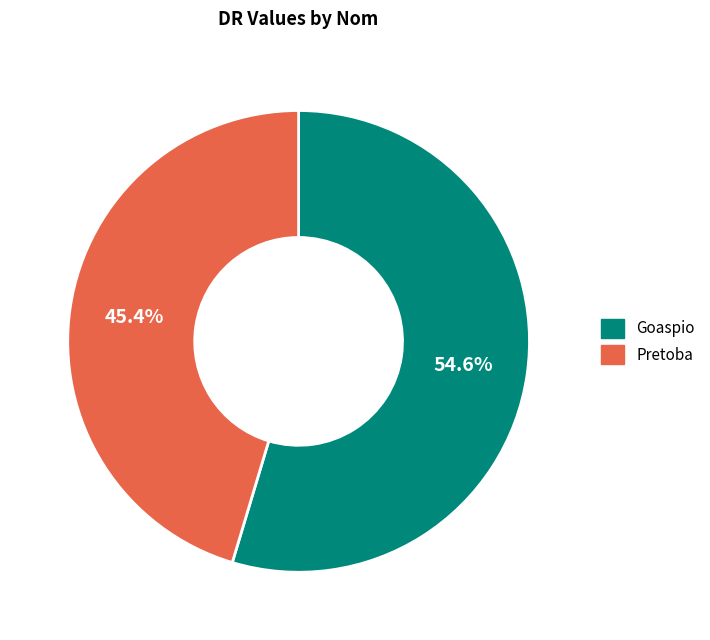

What is the largest slice in the pie chart?

Goaspio